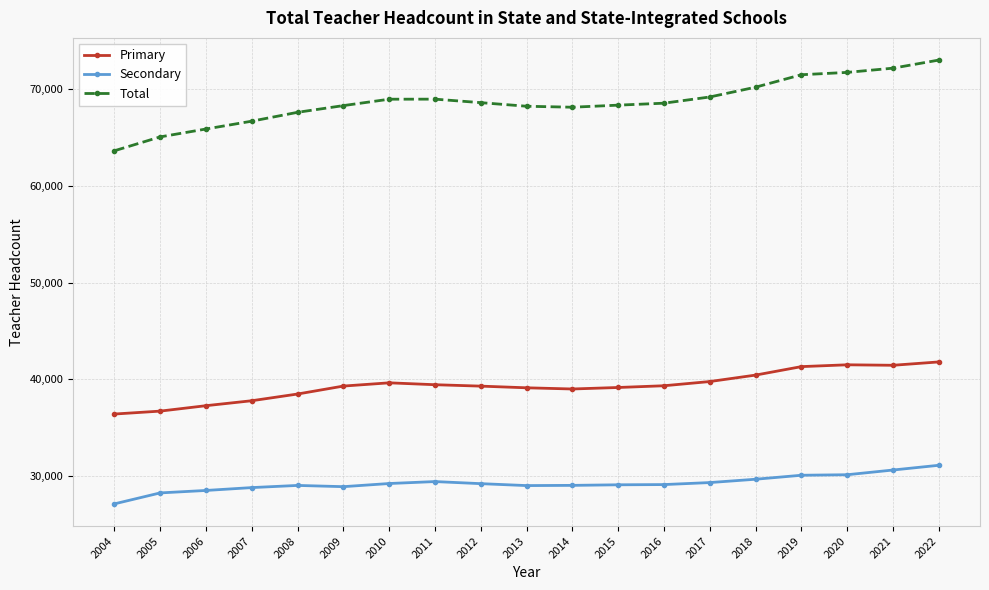

True or false: Secondary and Primary intersect in this chart.

False